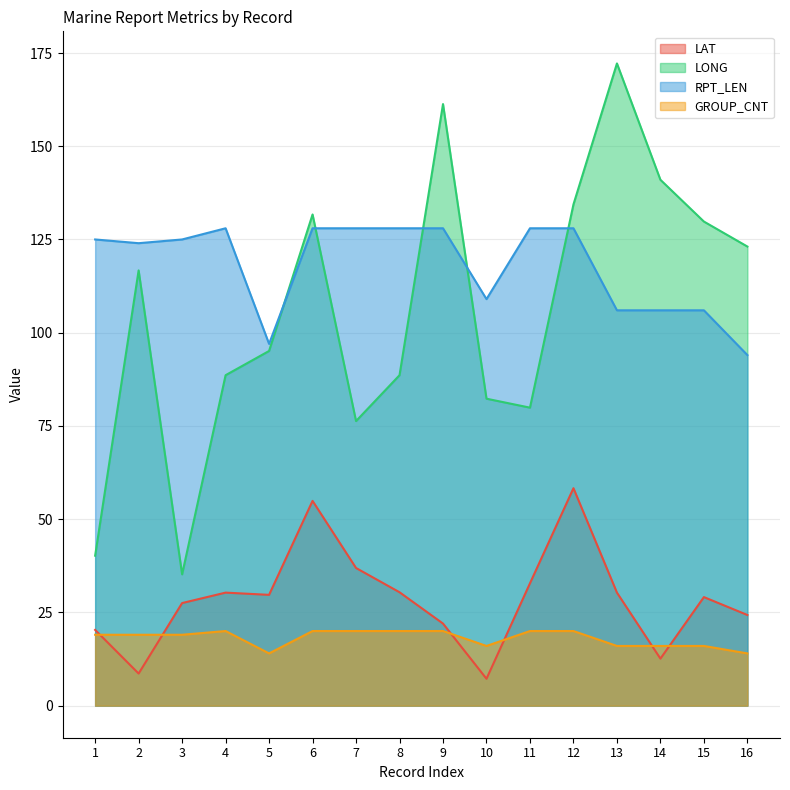

Where is RPT_LEN nearest to the value 111?

10